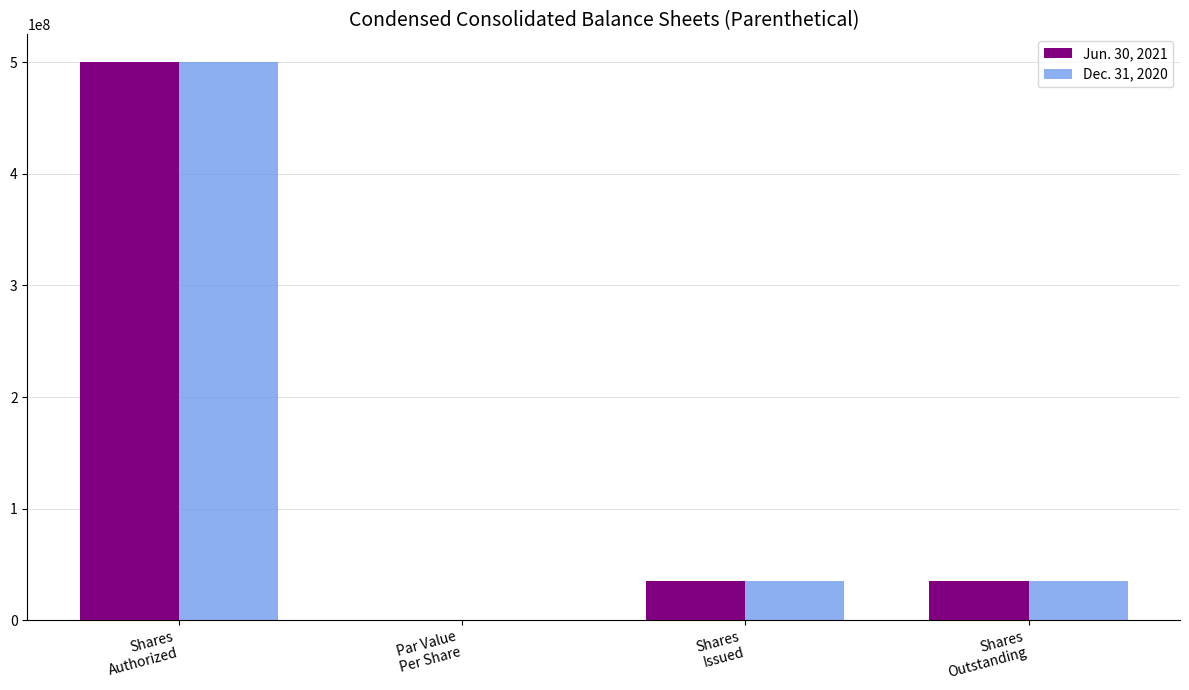

What are all the series names shown in the legend?

Jun. 30, 2021, Dec. 31, 2020